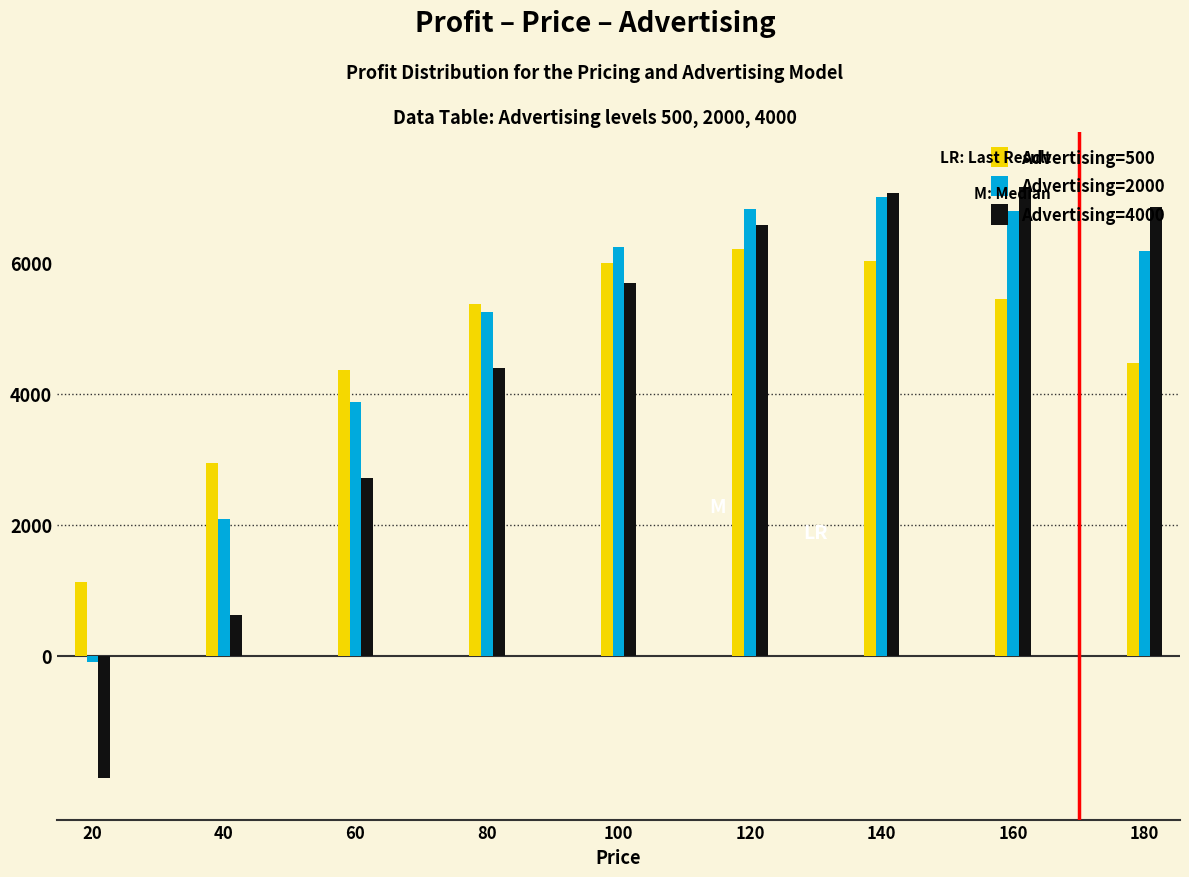

Which series has the widest spread of values?

Advertising=4000